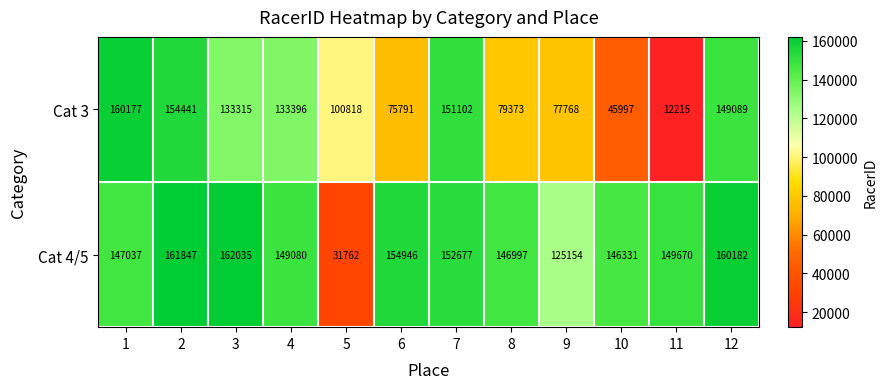

The value of Cat 4/5 at 10 is 71843. True or false?

False